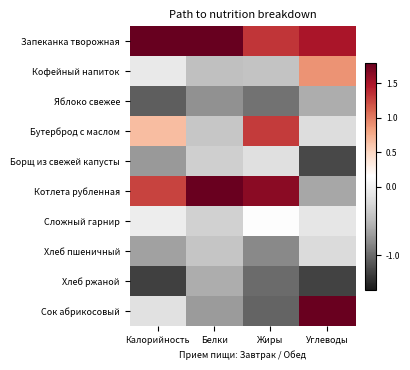

Which series has the largest range (max minus min)?

Сок абрикосовый